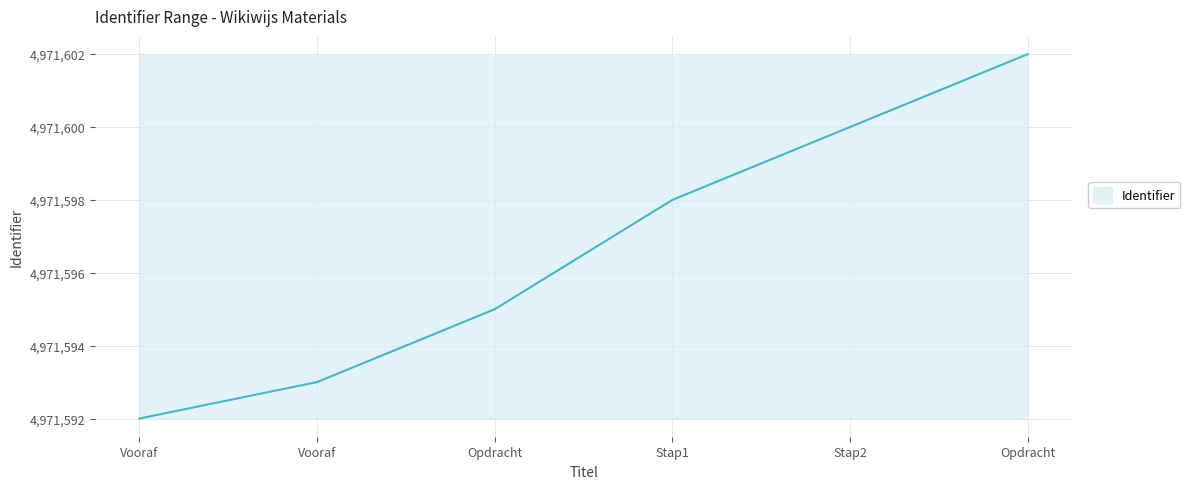

The Identifier series shows 4971593 at Vooraf. True or false?

True